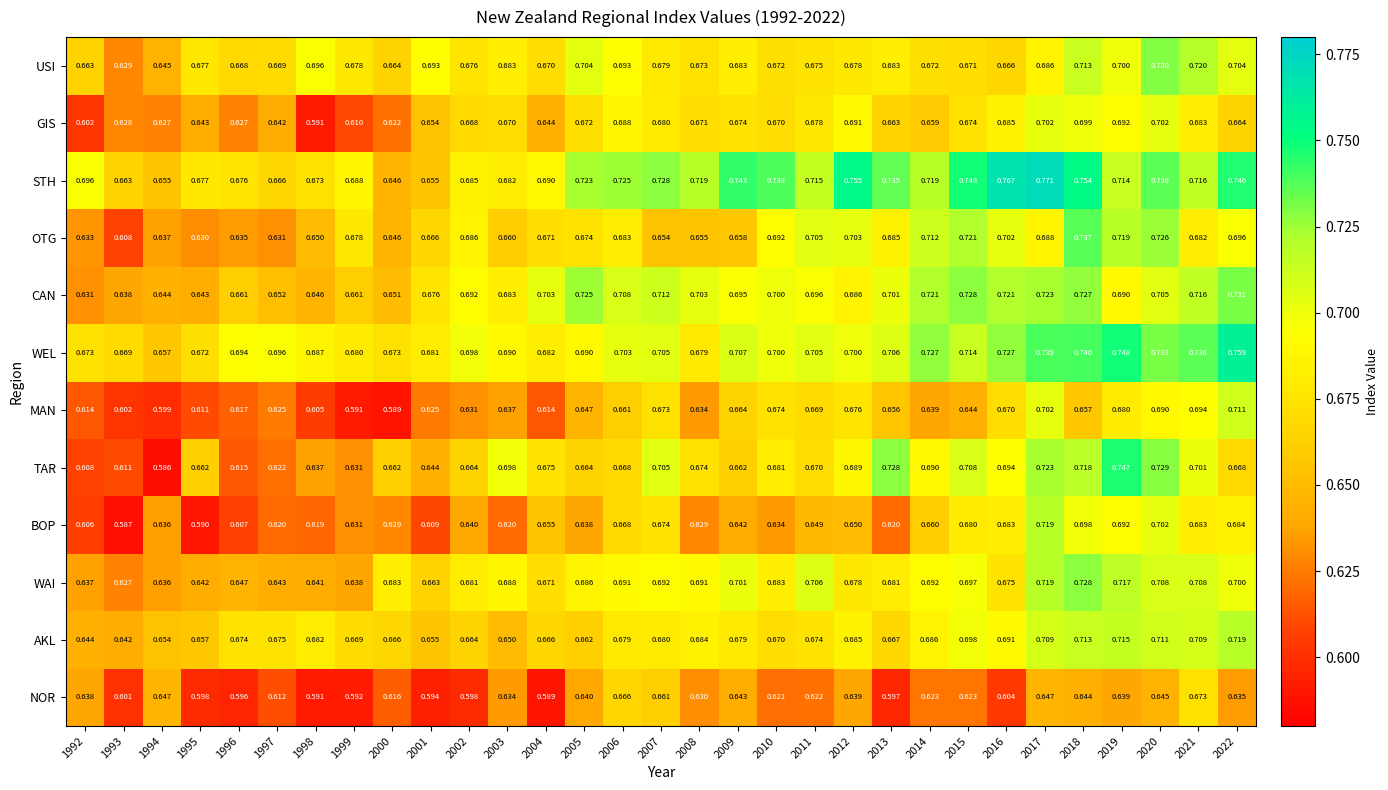

Which series has the largest total across all categories?

STH